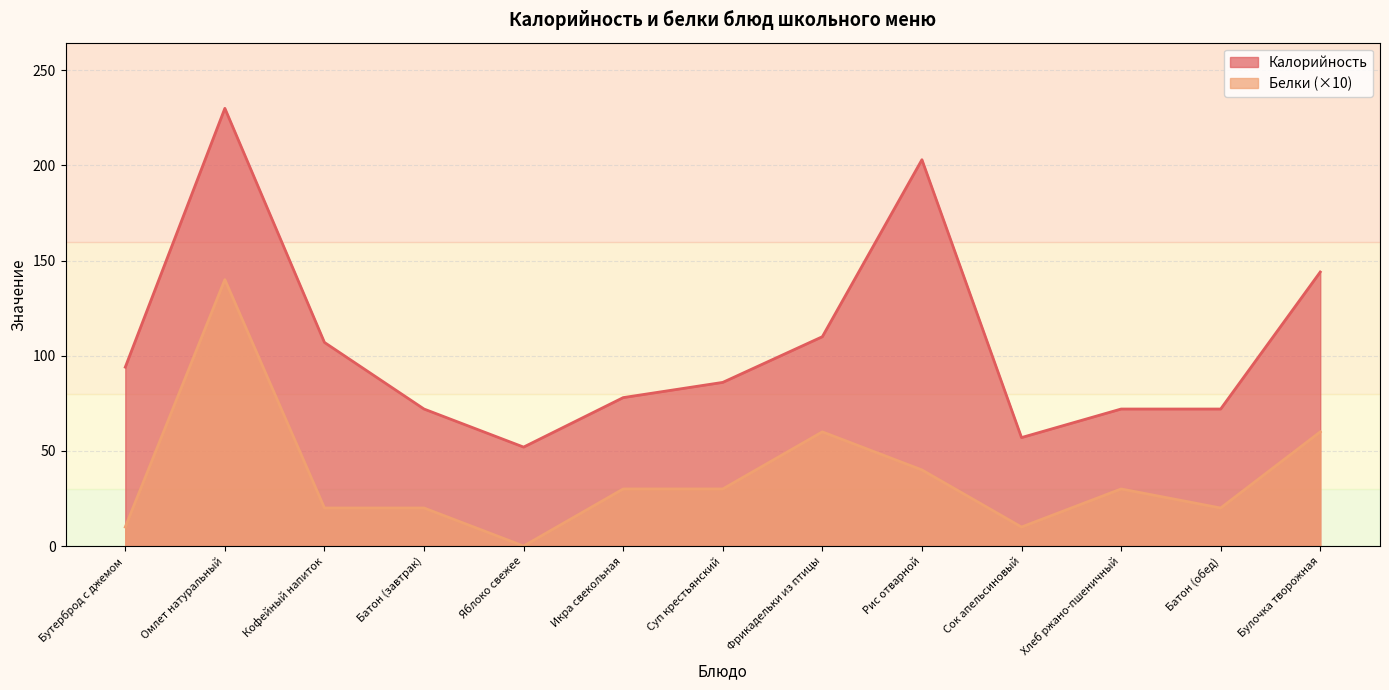

What is the label of the 1st point from the right?

Булочка творожная